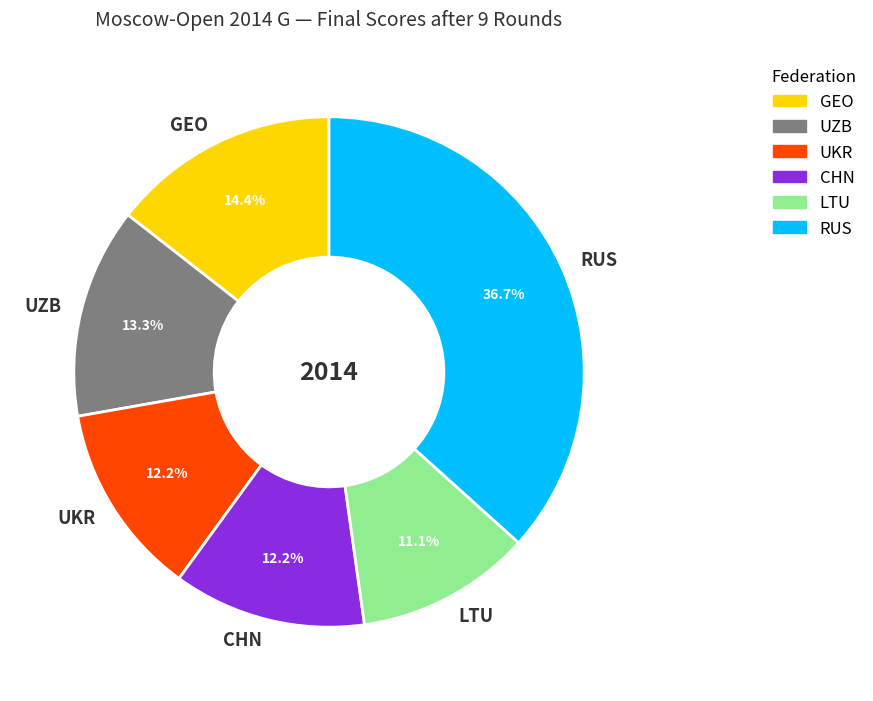

What percentage is NOT represented by RUS?

63.3%